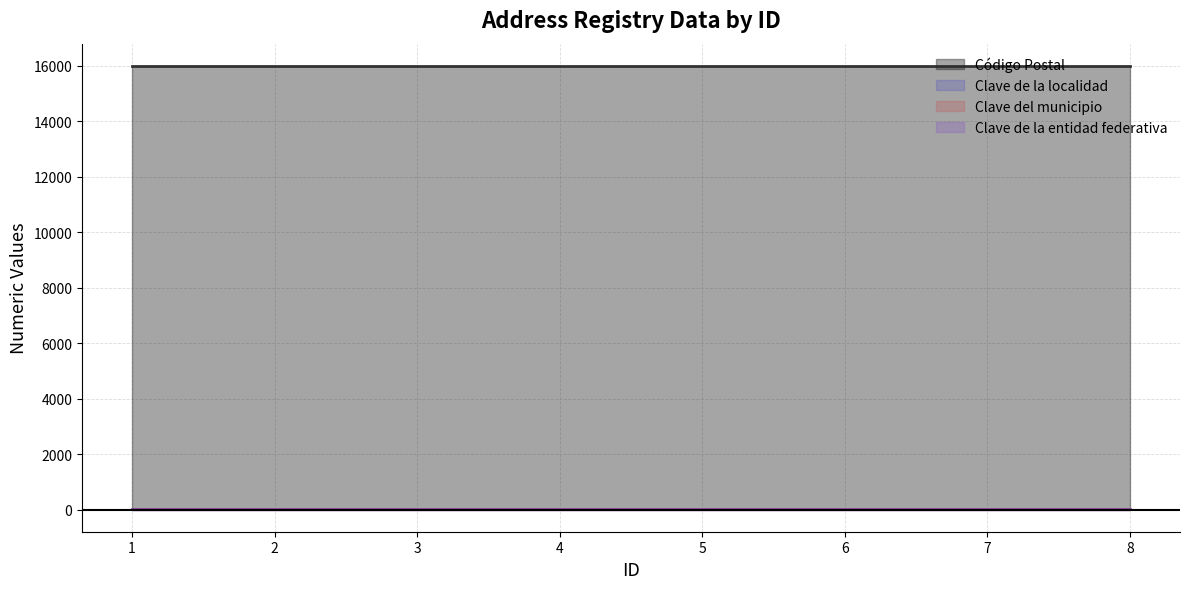

Does the chart have visible grid lines?

Yes